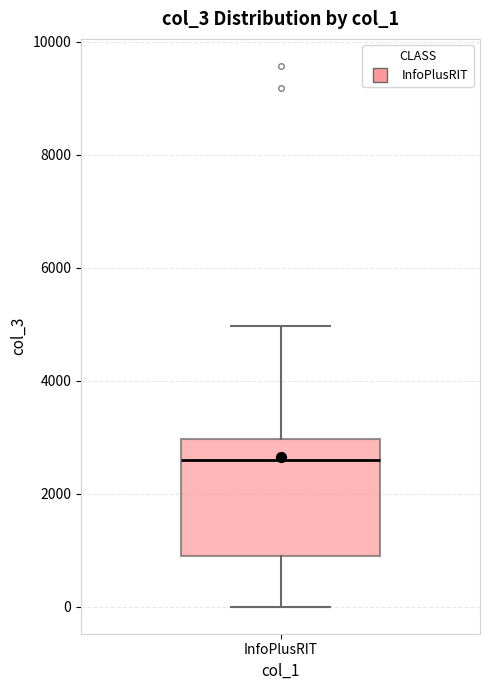

Read this box plot against the y-axis: the position of the median line, the range covered by the box, and the ends of both whiskers. The values are not printed on the chart, so give them approximately, as read against the axis.

median 2600, box 1000 to 3000, whiskers 0 to 5000